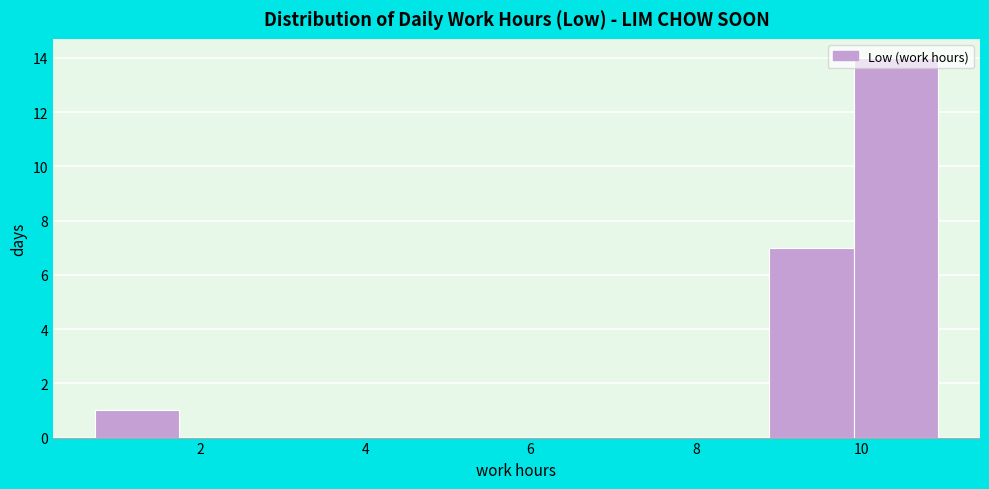

Reading left to right, list every bar in this chart as the range it spans on the x-axis followed by its height. Neither the bar edges nor the heights are printed on the chart, so give them approximately, as read against the axes.

0.8 to 1.8: 1
1.8 to 2.8: 0
2.8 to 3.8: 0
3.8 to 4.8: 0
4.8 to 5.8: 0
5.8 to 6.8: 0
6.8 to 7.8: 0
7.8 to 8.8: 0
8.8 to 10.0: 7
10.0 to 11.0: 14